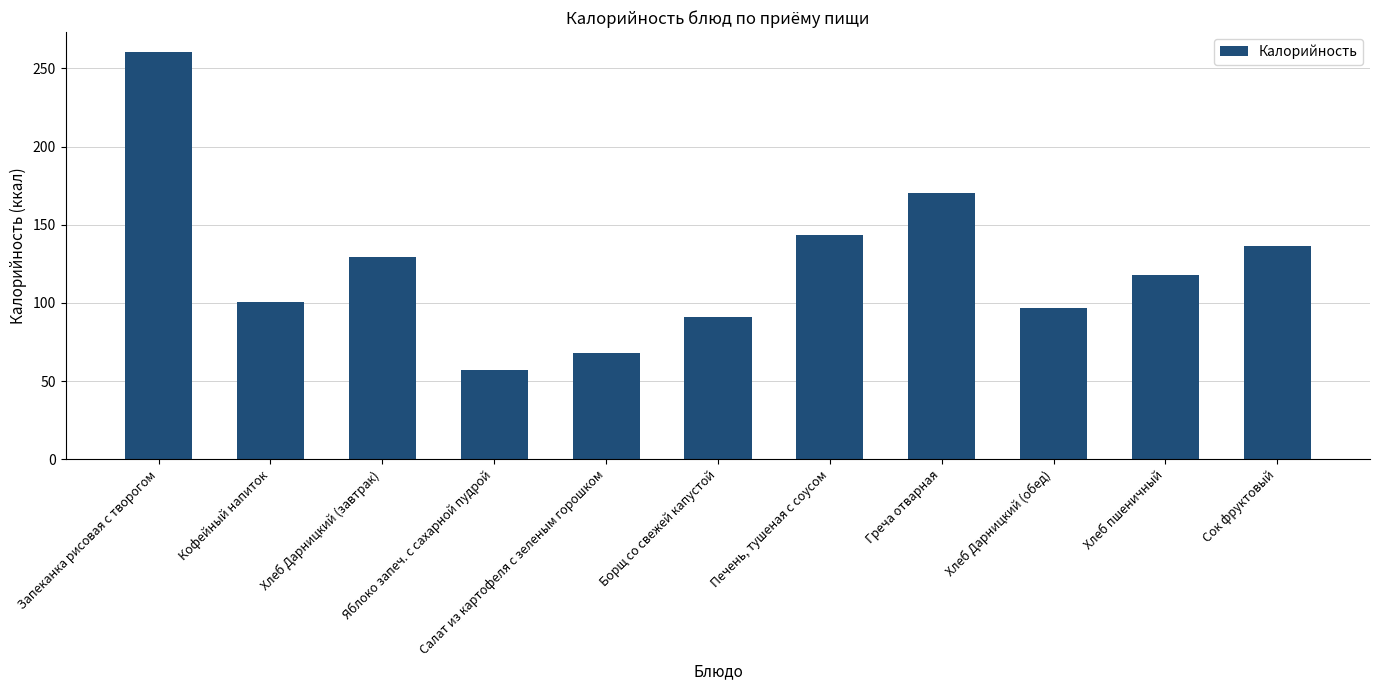

Is it true that the value at Греча отварная is 169.9?

True